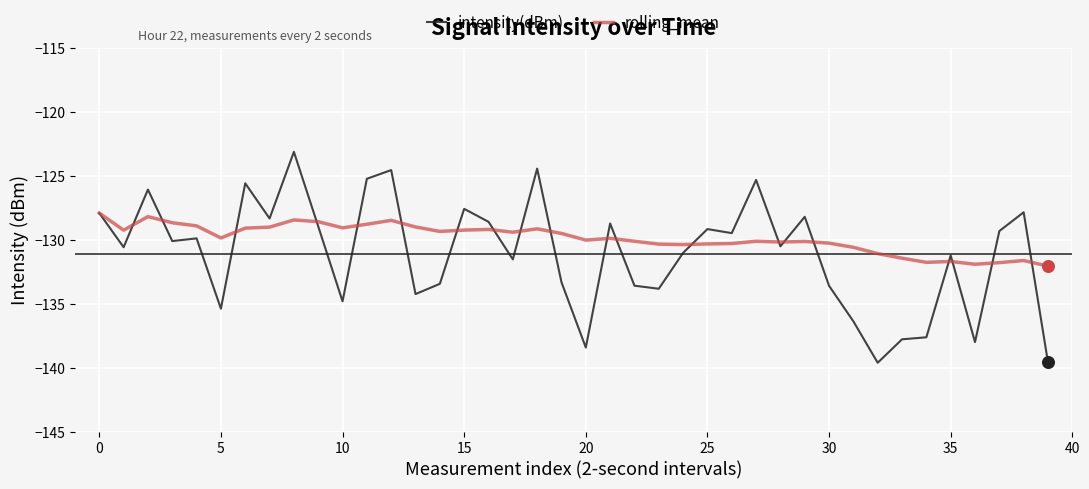

Which series has the widest spread of values?

intensity(dBm)